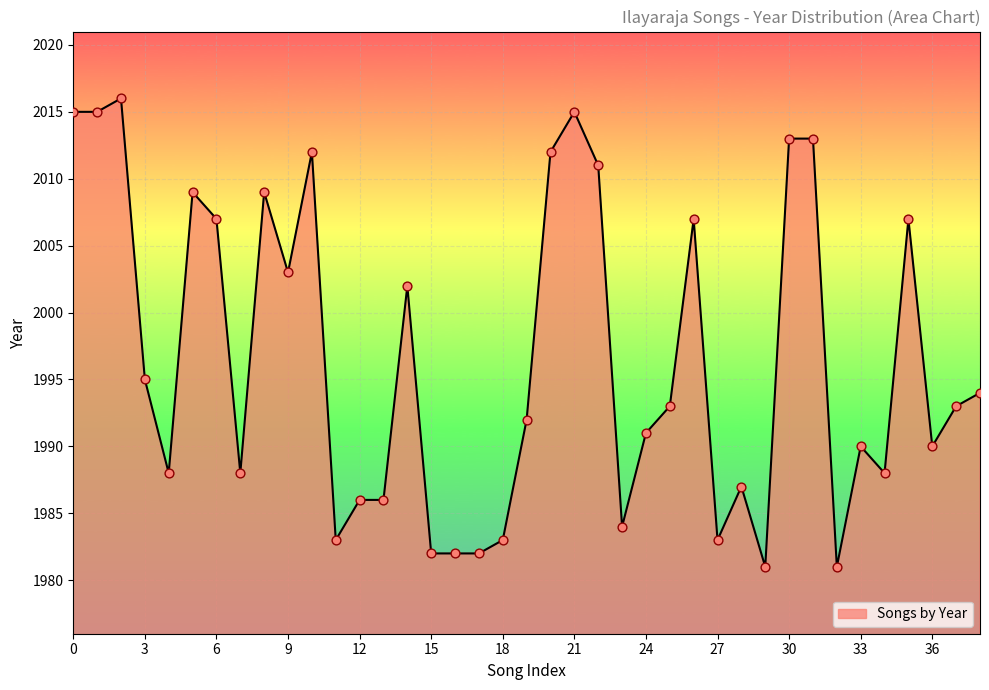

What is the maximum value shown in the chart?

2016